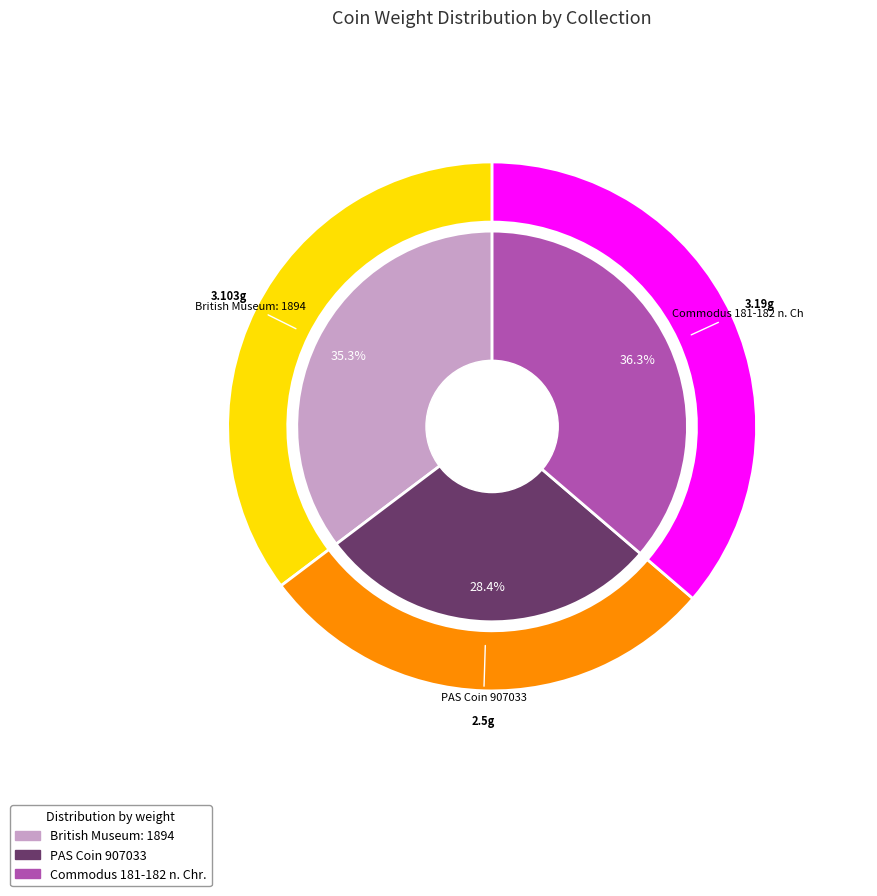

Which slice is the largest?

Commodus 181-182 n. Chr.